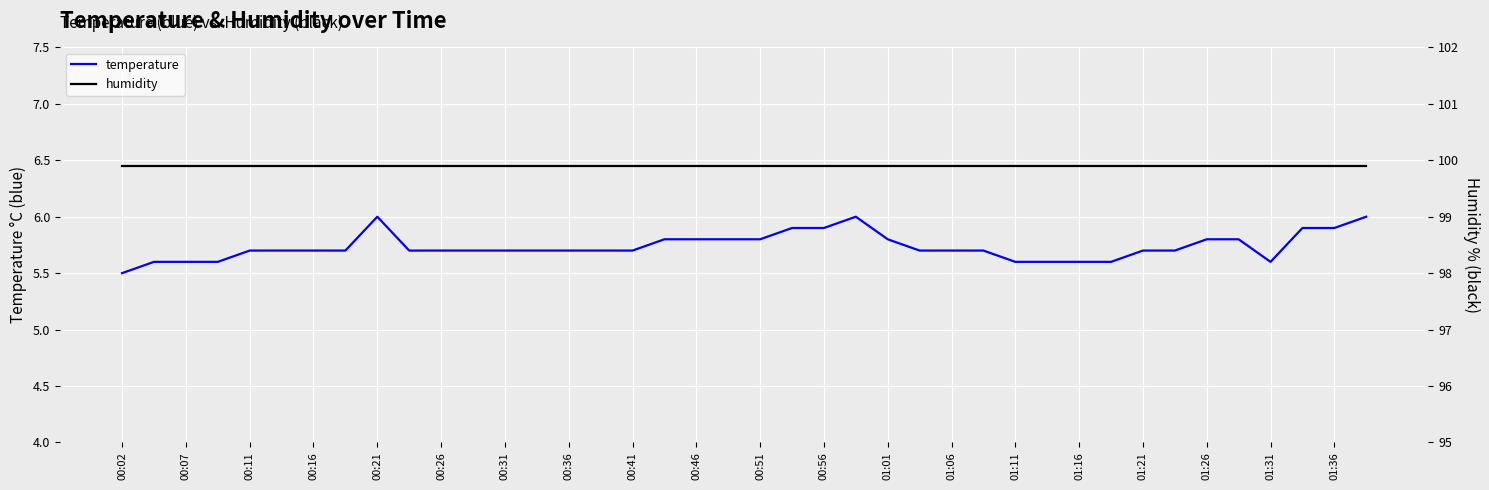

True or false: humidity and temperature cross at least once.

False